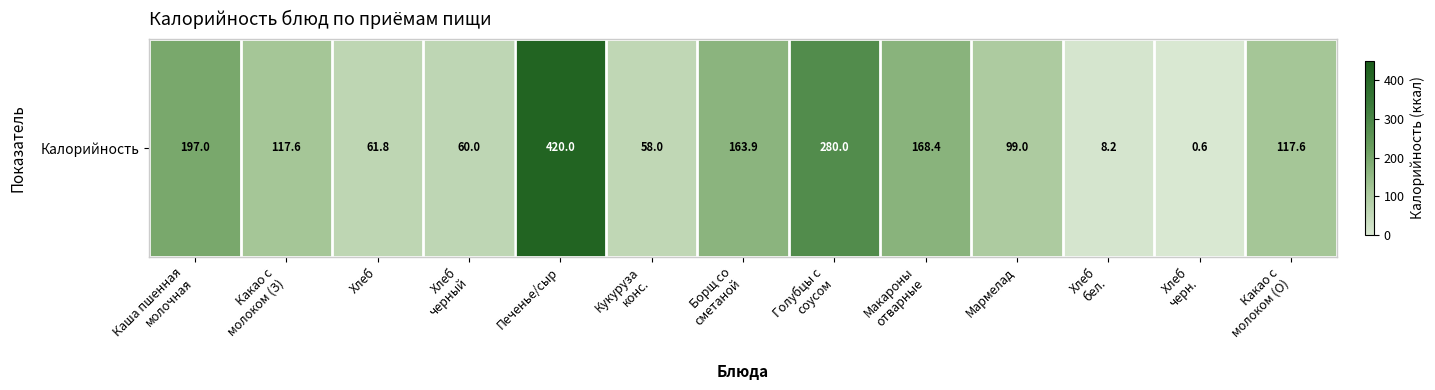

Reading right to left, what are all the values shown in this chart?

117.6	0.6	8.2	99.0	168.4	280.0	163.9	58.0	420.0	60.0	61.8	117.6	197.0